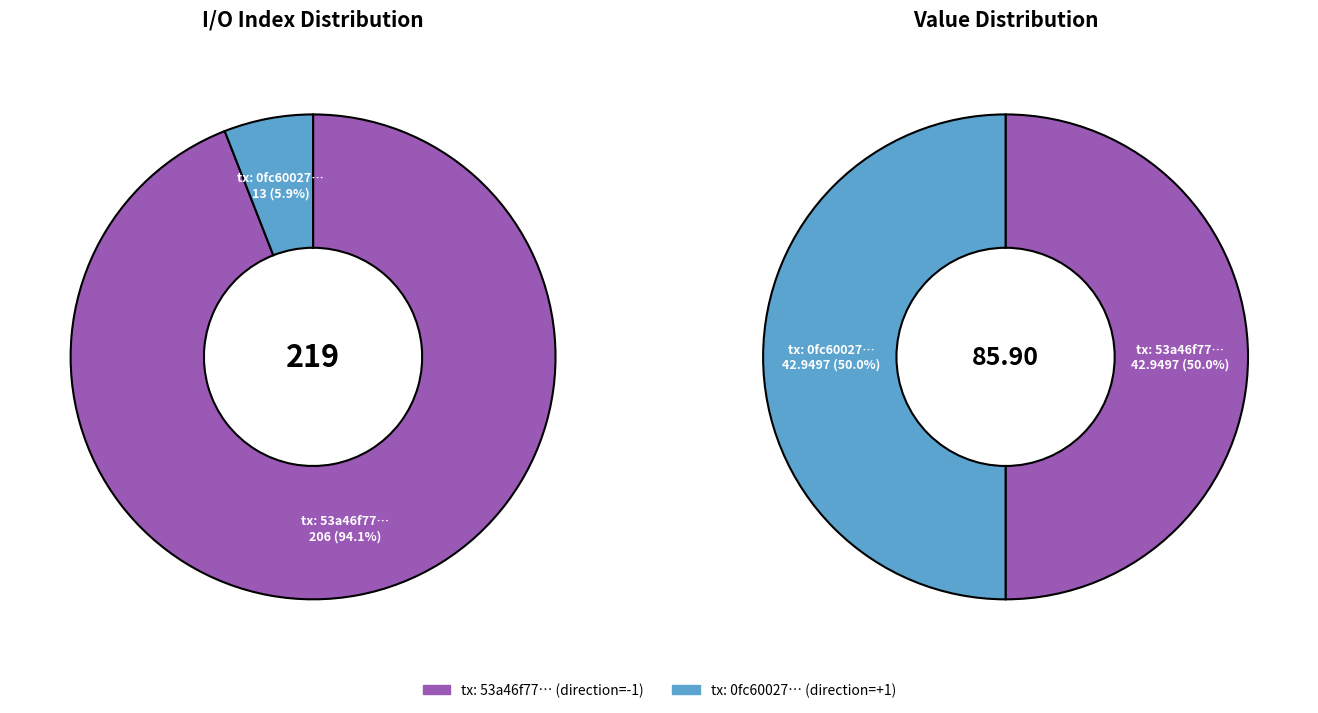

Is there any slice that represents more than half of the pie?

Yes